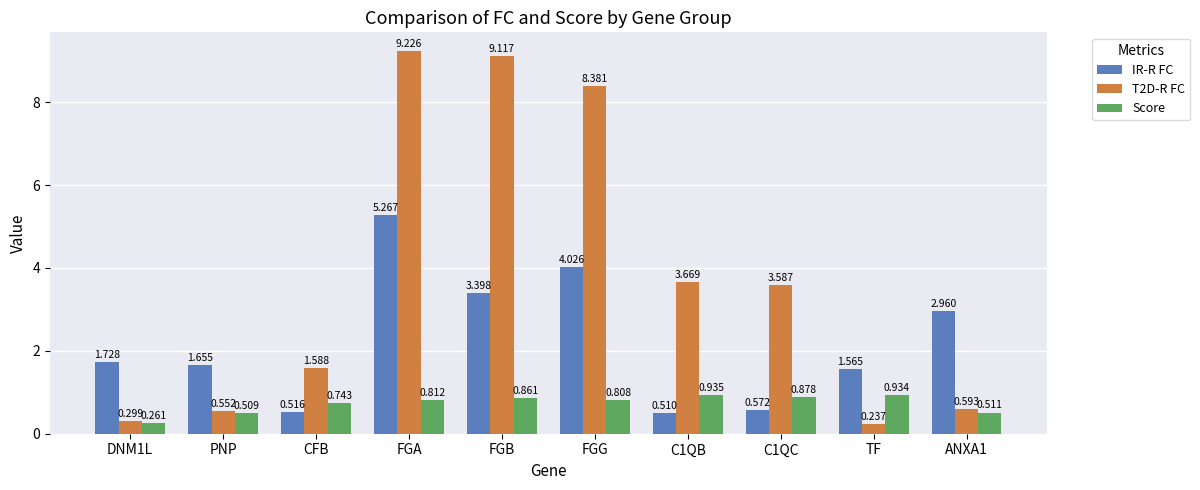

At which label does T2D-R FC first exceed 3?

FGA